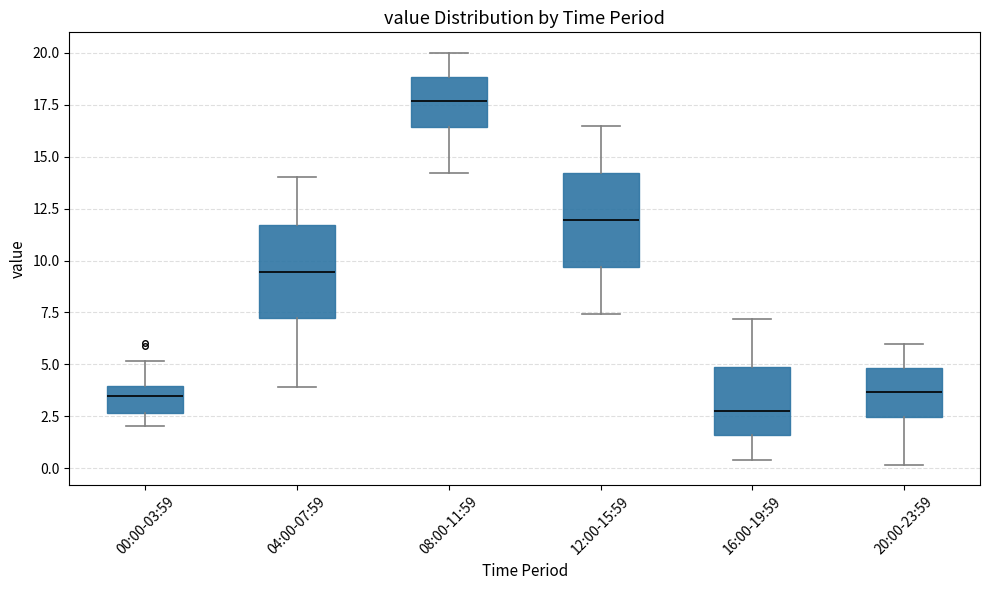

Reading left to right, read every box against the y-axis: the position of its median line, the range the box covers, and the ends of its whiskers. The values are not printed on the chart, so give them approximately, as read against the axis.

00:00-03:59: median 3.5, box 2.5 to 4.0, whiskers 2.0 to 5.0
04:00-07:59: median 9.5, box 7.5 to 11.5, whiskers 4.0 to 14.0
08:00-11:59: median 17.5, box 16.5 to 19.0, whiskers 14.0 to 20.0
12:00-15:59: median 12.0, box 9.5 to 14.0, whiskers 7.5 to 16.5
16:00-19:59: median 2.5, box 1.5 to 5.0, whiskers 0.5 to 7.0
20:00-23:59: median 3.5, box 2.5 to 5.0, whiskers 0.0 to 6.0